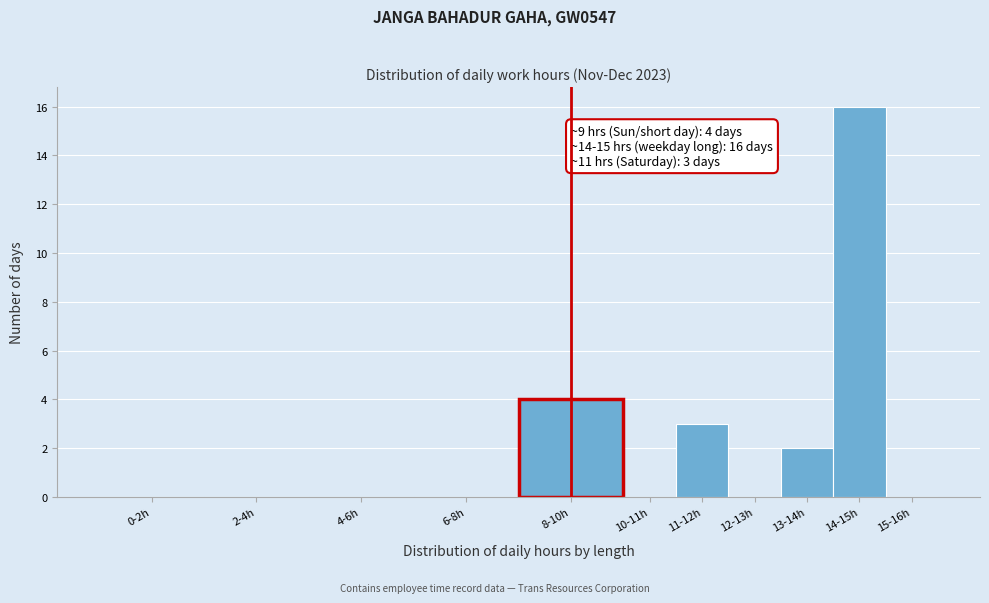

Reading left to right, extract all data points from this chart.

0-2h=0	2-4h=0	4-6h=0	6-8h=0	8-10h=4	10-11h=0	11-12h=3	12-13h=0	13-14h=2	14-15h=16	15-16h=0